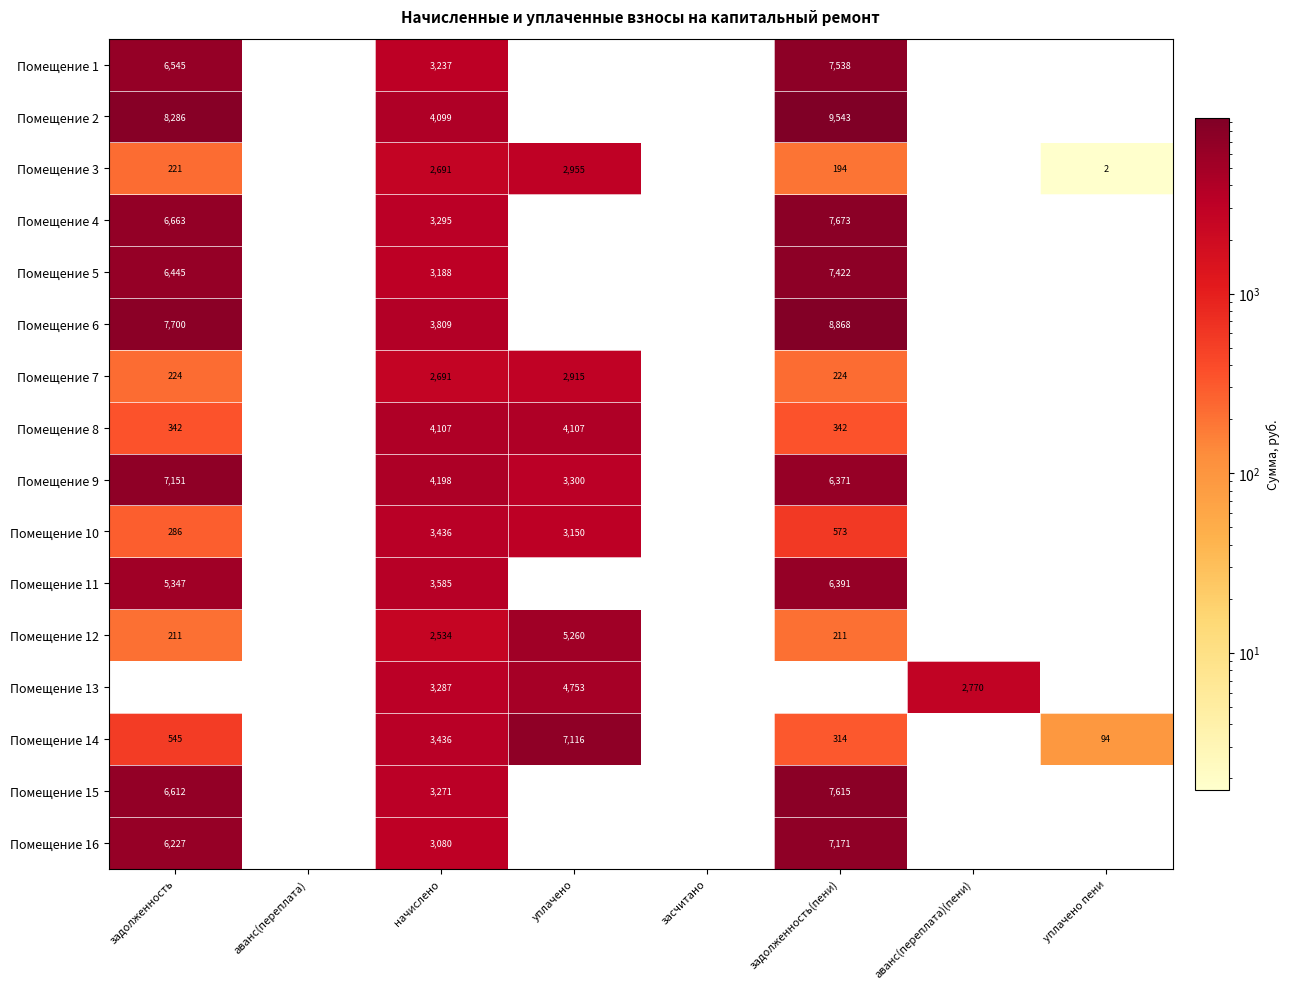

Is it true that Помещение 12 equals 278 at задолженность(пени)?

False